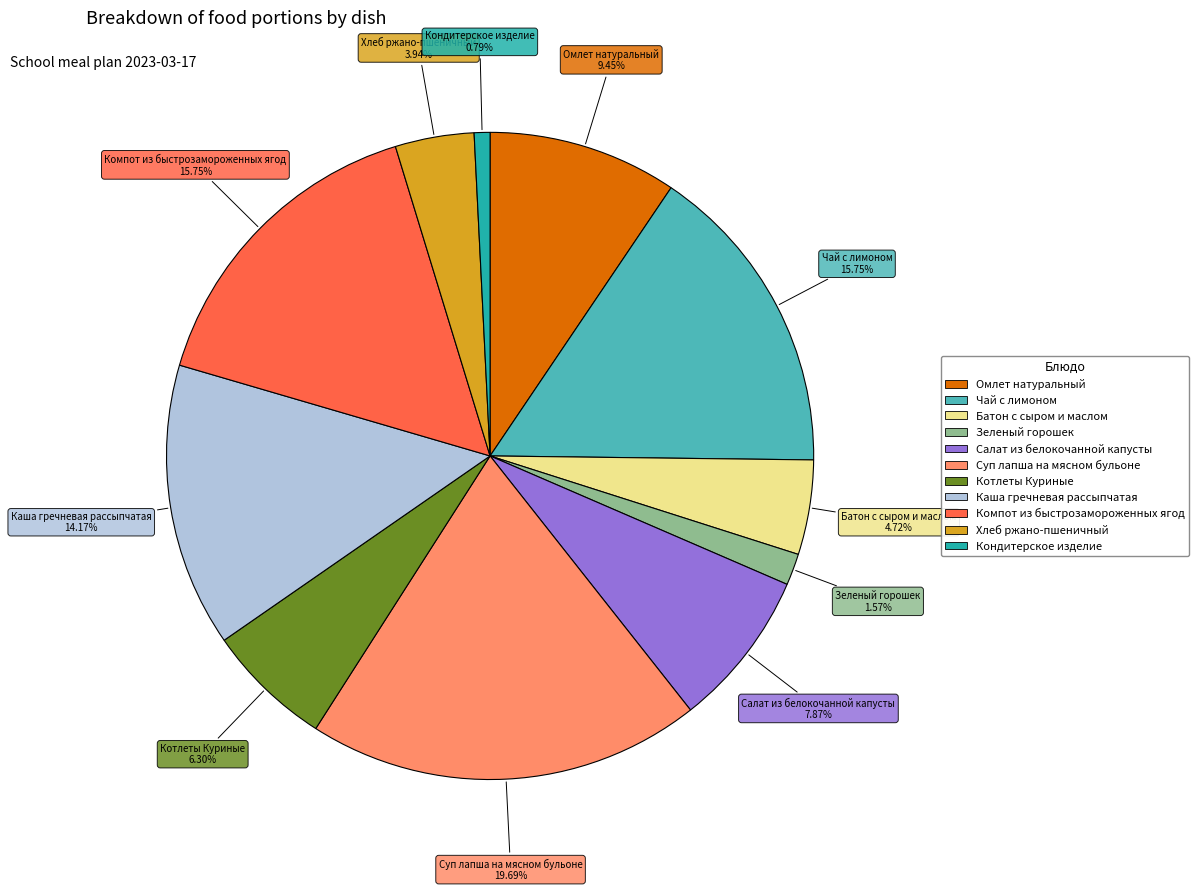

Combined, what portion of the pie is Зеленый горошек and Суп лапша на мясном бульоне?

21.3%